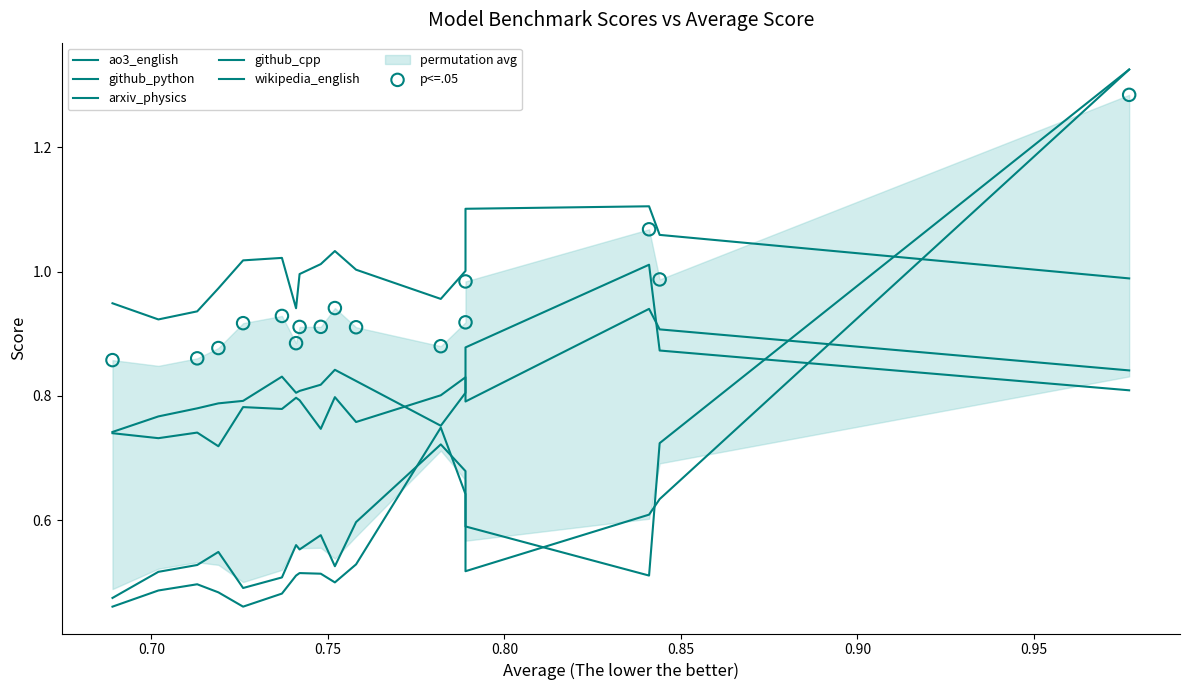

Which series reaches the minimum Y coordinate?

github_cpp